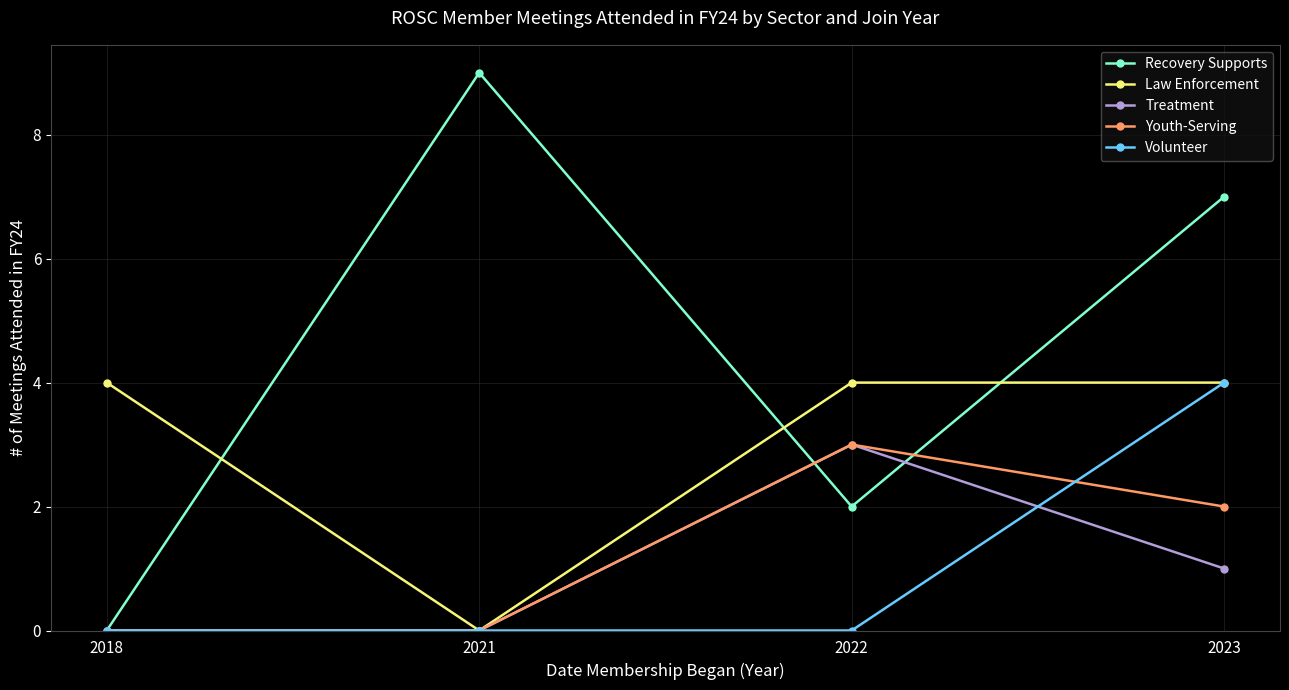

How many lines are shown in the chart?

5